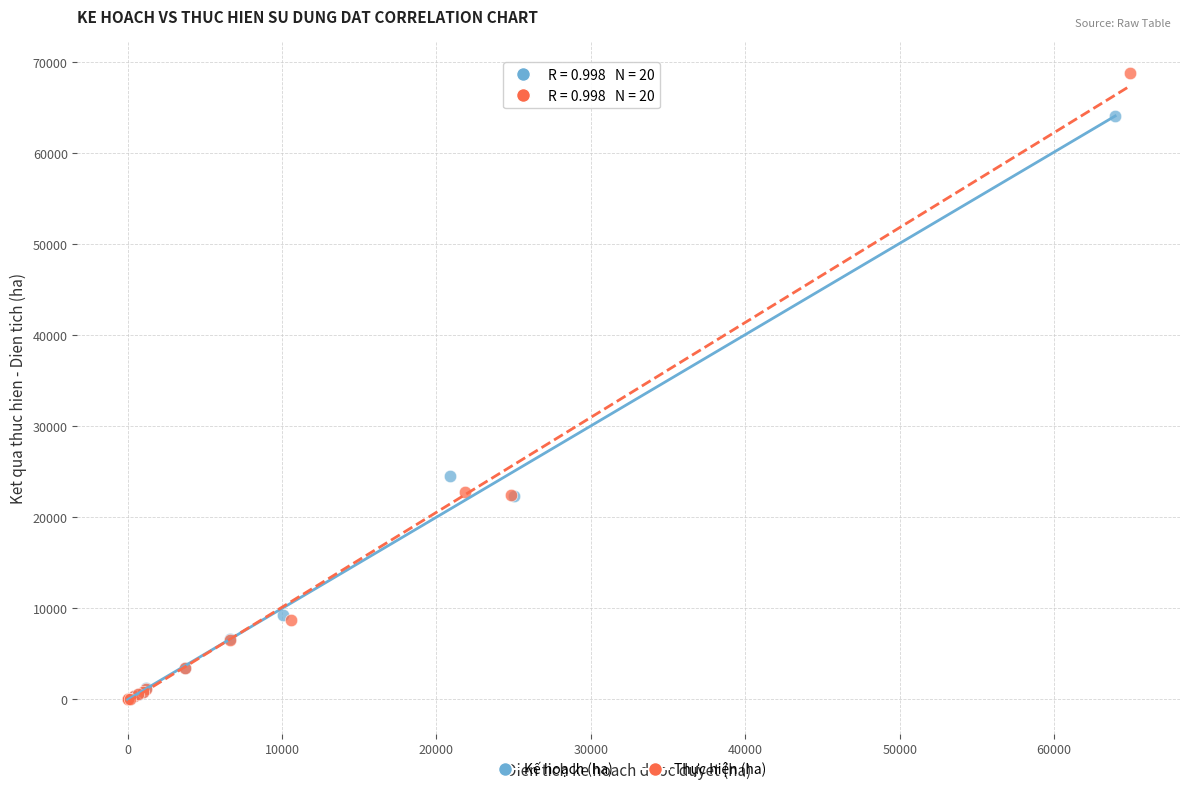

Which series reaches the maximum Y coordinate?

Thực hiện (ha)